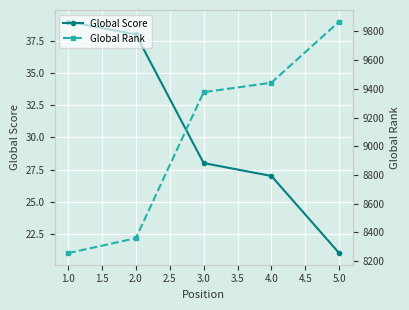

Which series has the largest range (max minus min)?

Global Rank